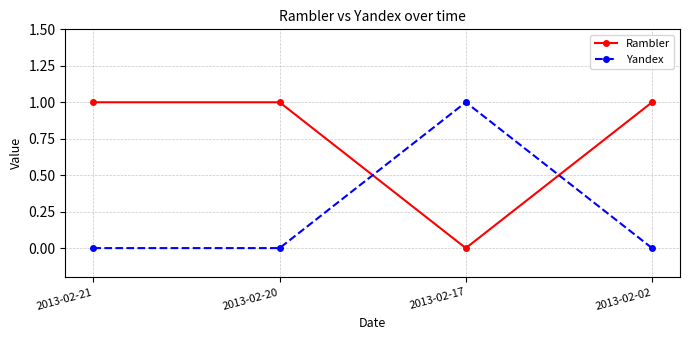

What is the value of the Rambler point at the 2nd from the left?

1